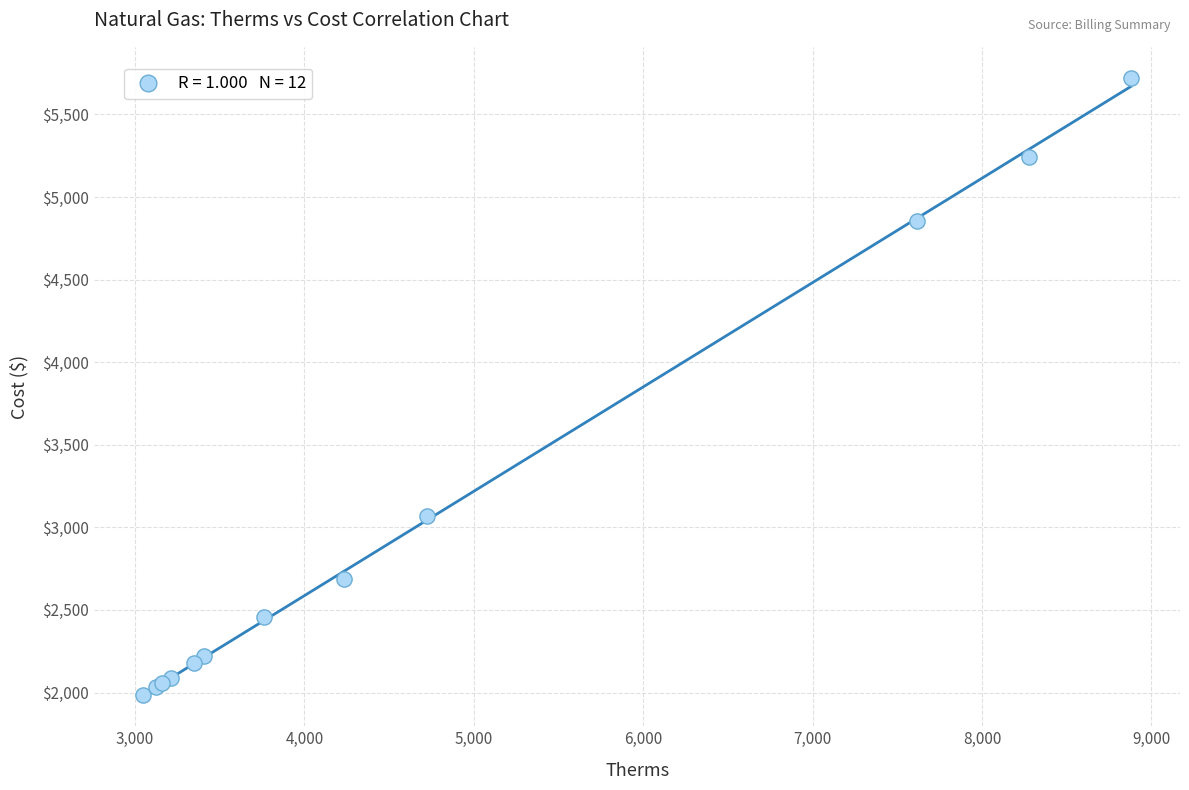

What Y value in the scatter plot is closest to 3852?

3069